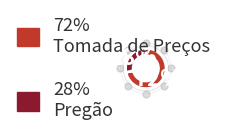

True or false: Tomada de Preços accounts for 72% of the total.

True